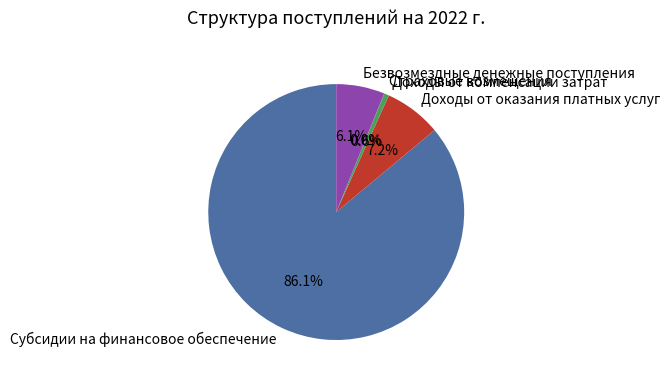

Approximately how many times larger is the value at Субсидии на финансовое обеспечение compared to Безвозмездные денежные поступления?

14.1